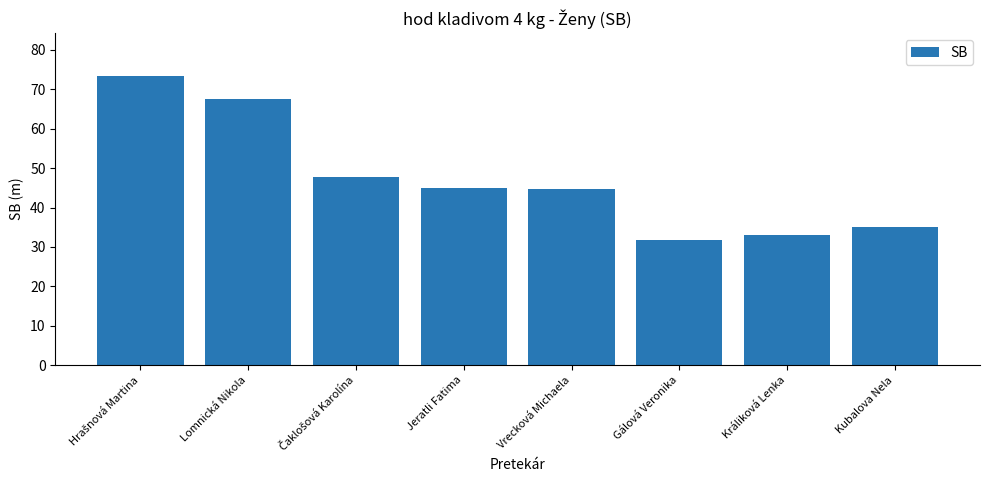

What is the smallest value displayed?

31.8